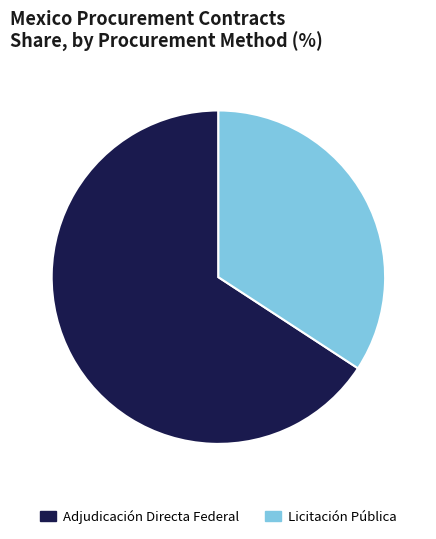

Is it true that Licitación Pública is 34% of the pie?

True